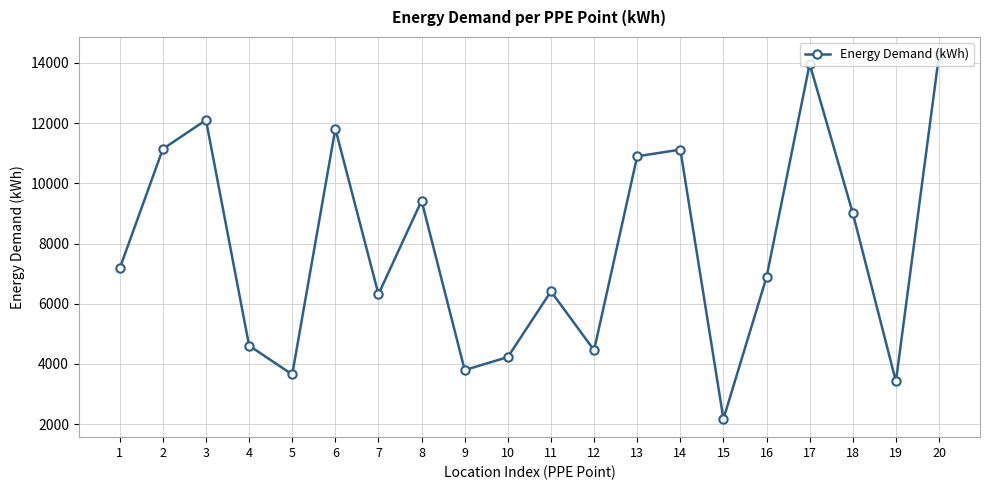

What is the smallest value displayed?

2172